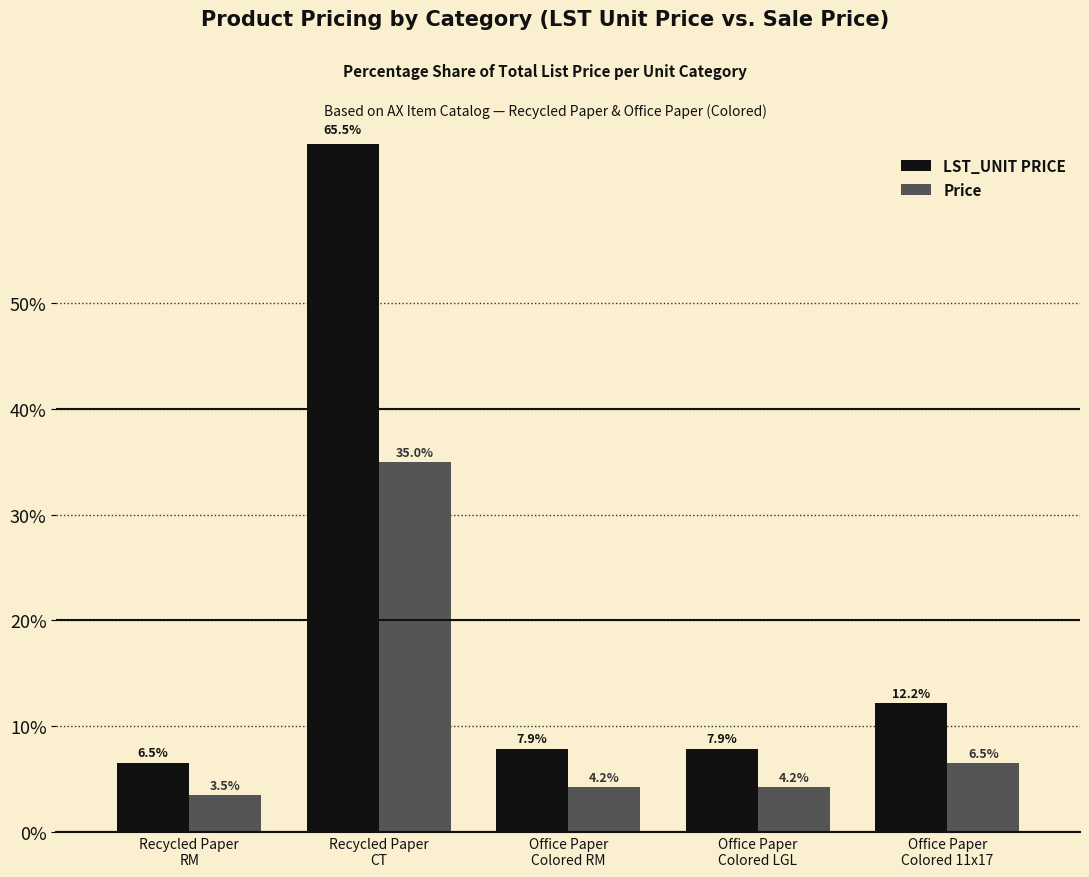

True or false: Price has a value of 3.0 at Office Paper
Colored 11x17.

False